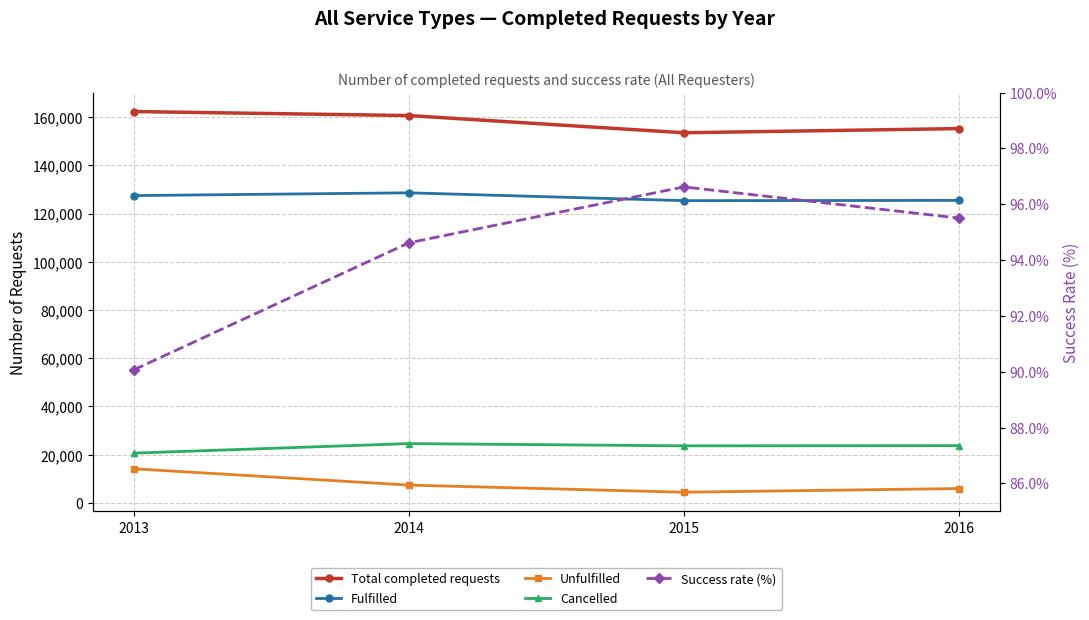

Which series changed the most between 2014 and 2015?

Total completed requests